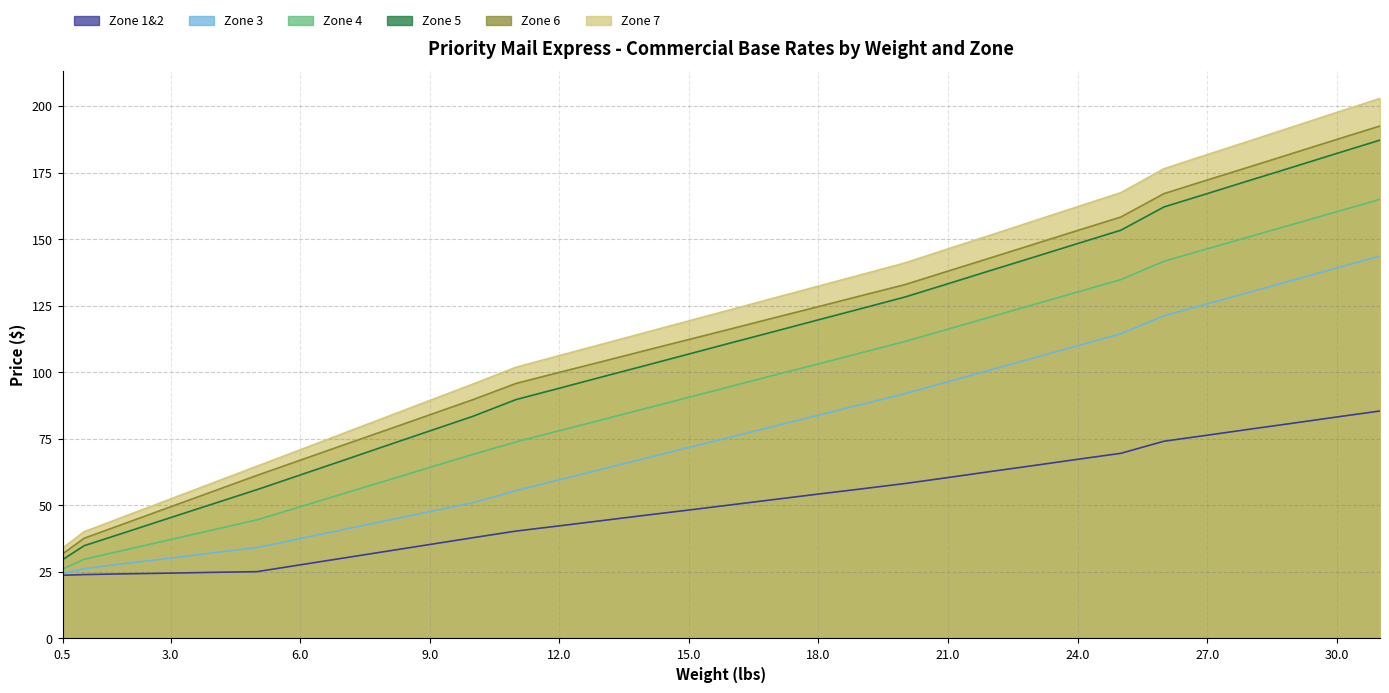

Which series has the widest spread of values?

Zone 7